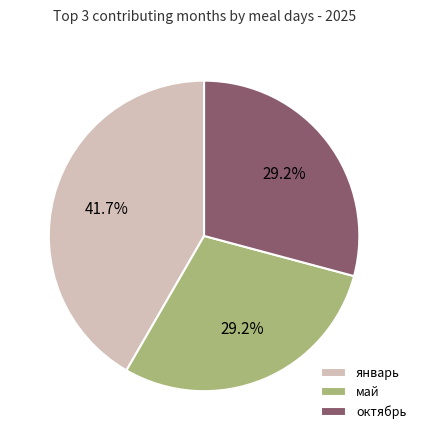

What percentage is NOT represented by январь?

58.3%